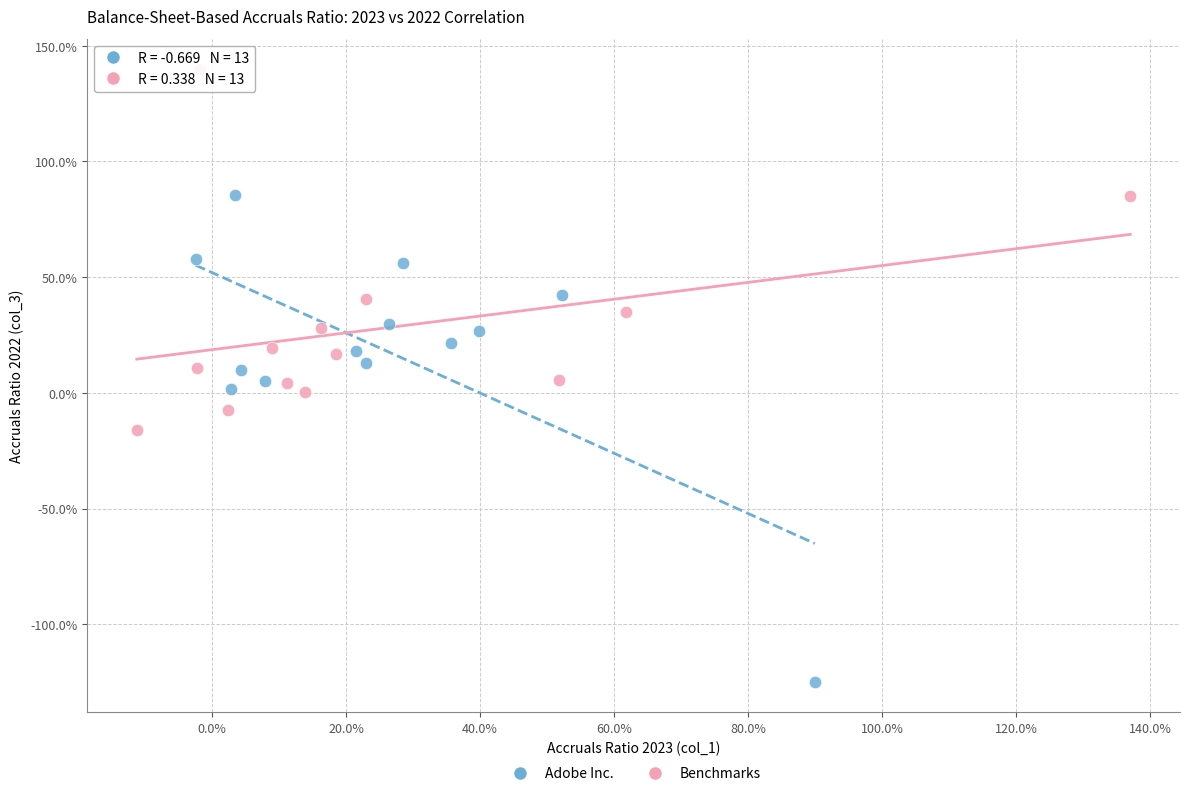

Which series has the largest Y range (max minus min)?

Adobe Inc.